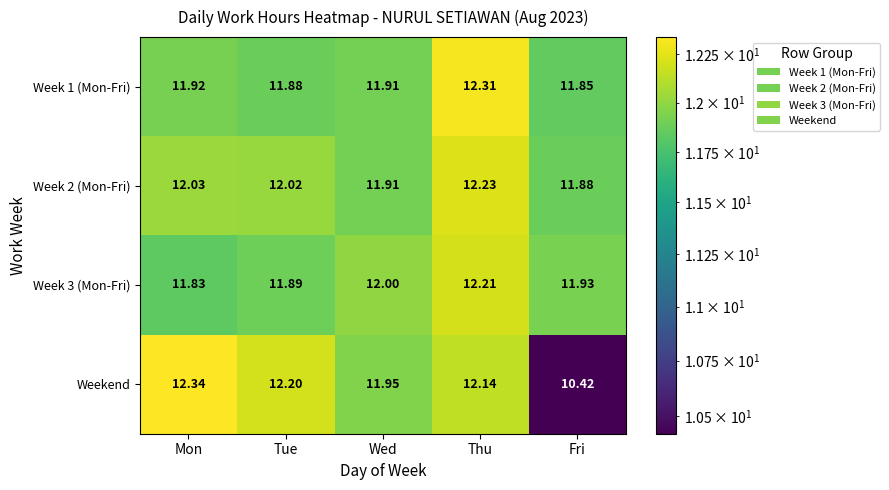

Which series has the largest range (max minus min)?

Weekend